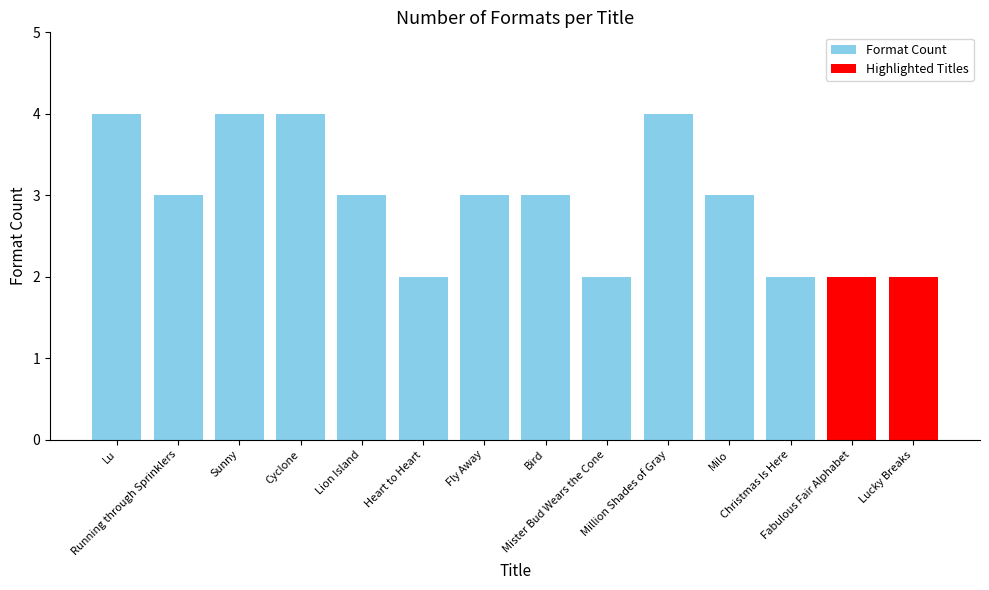

What value does the data have at Mister Bud Wears the Cone?

2